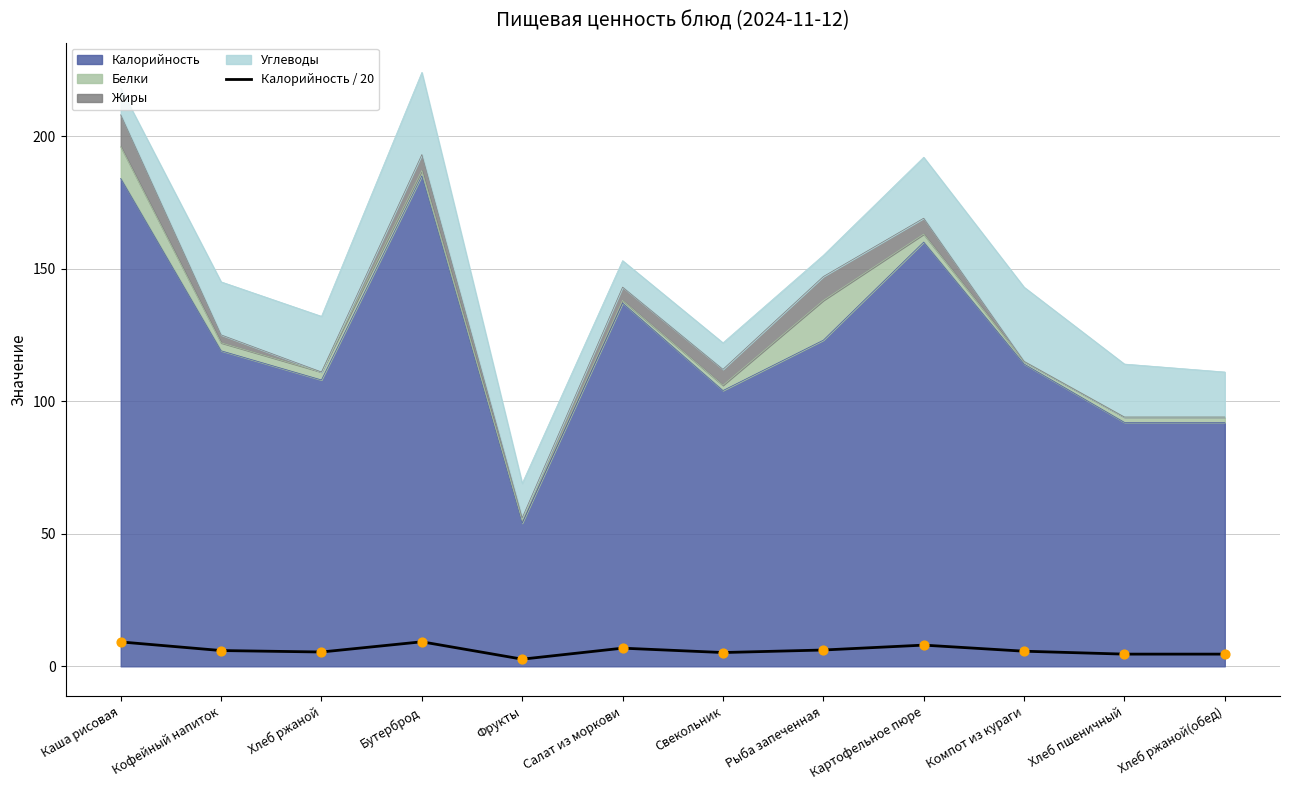

Which has a higher value, Кофейный напиток or Бутерброд?

Бутерброд